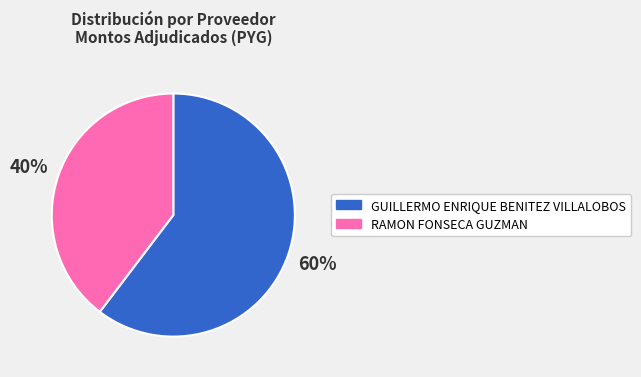

To the nearest percent, what percentage of the pie is RAMON FONSECA GUZMAN?

40%